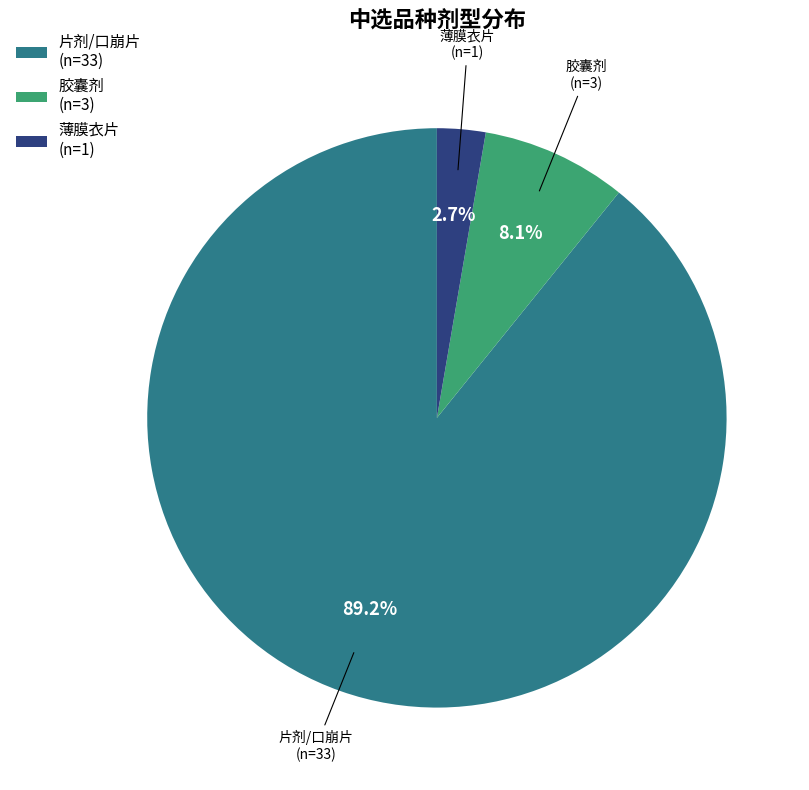

Approximately how many times larger is the value at 薄膜衣片 (n=1) compared to 胶囊剂 (n=3)?

0.3